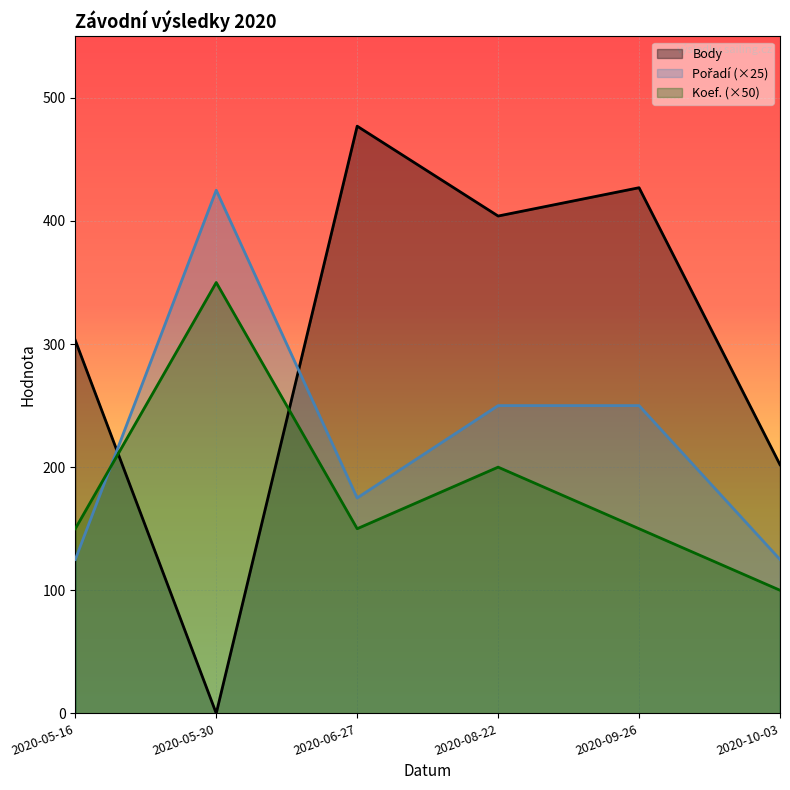

What value does the Koef. series have at 2020-05-16, to the nearest 50?

150